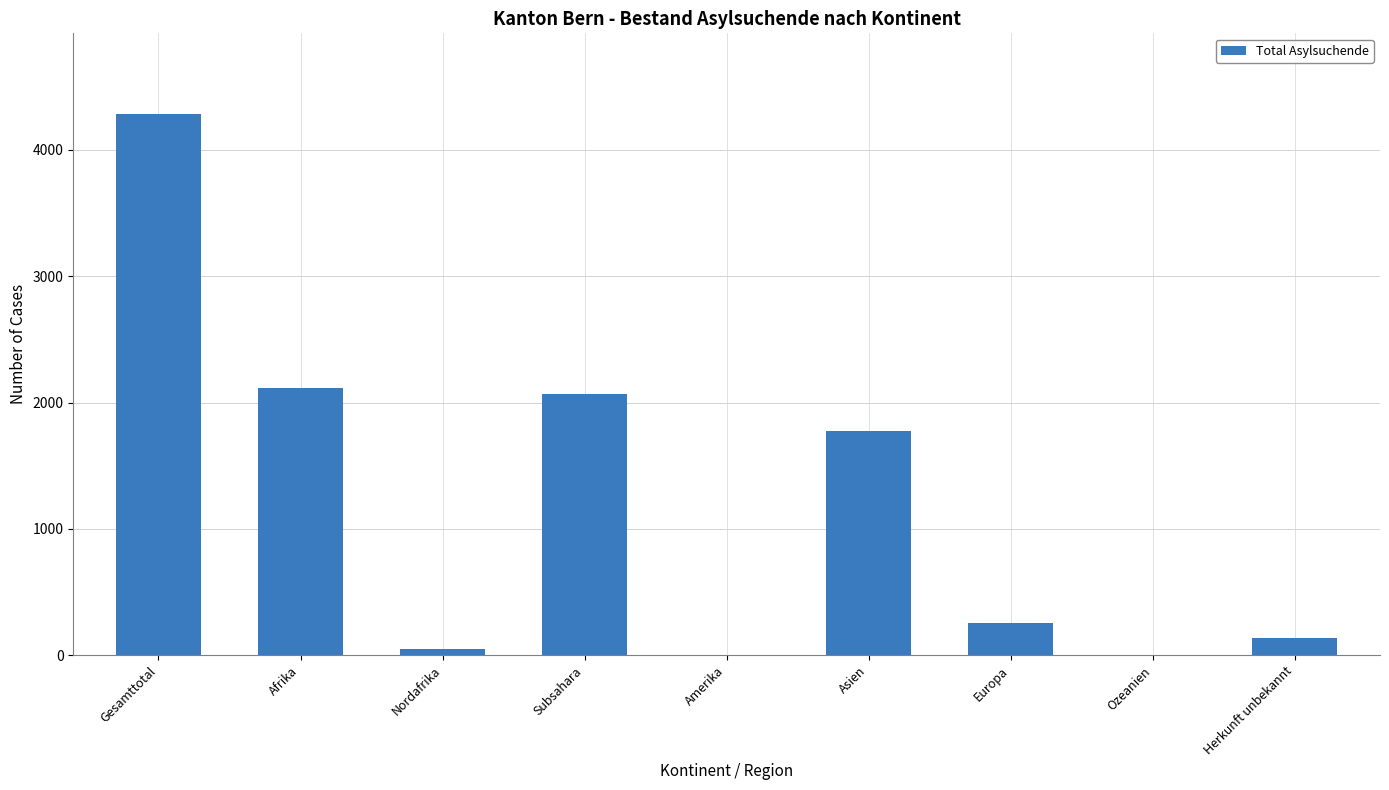

What is the difference between the values at Herkunft unbekannt and Amerika?

133